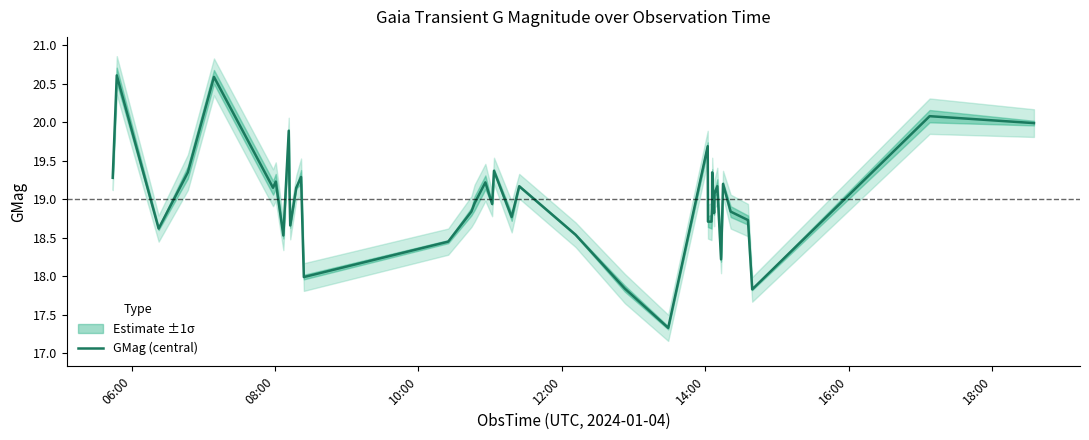

What is the minimum value for GMag (central)?

17.3